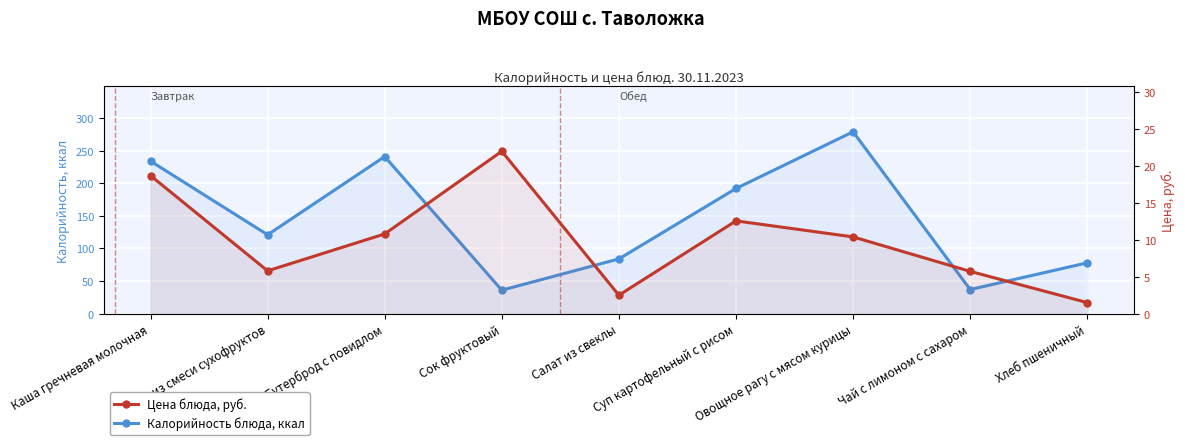

At which category does Калорийность блюда, ккал reach its first local valley?

Компот из смеси сухофруктов